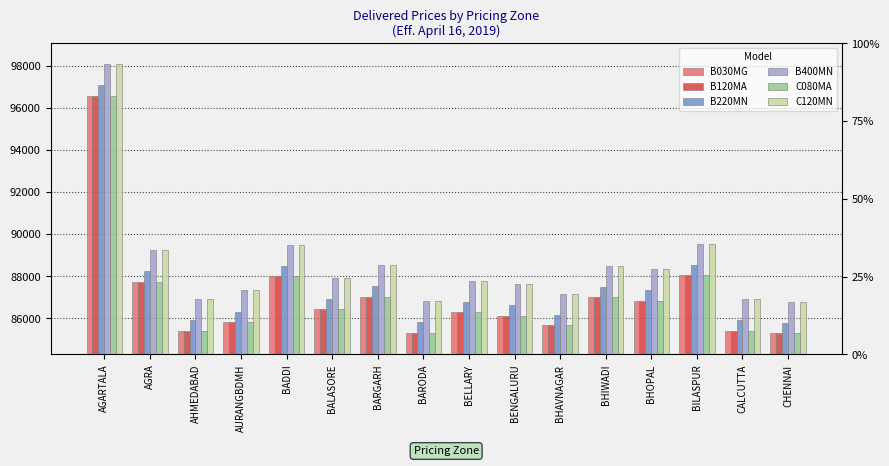

What is the approximate value of B030MG at CHENNAI?

85281